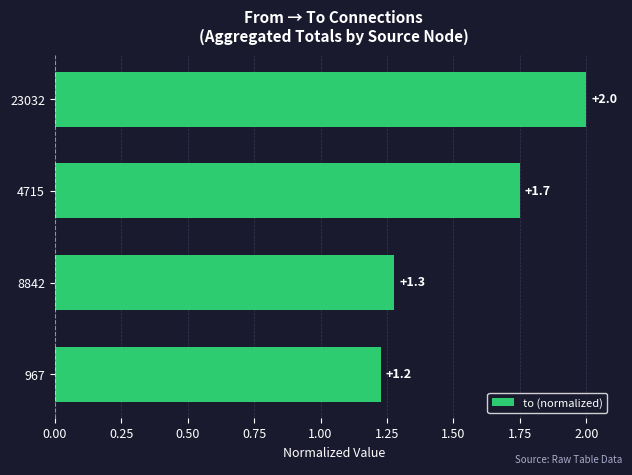

Which has a higher value, 967 or 23032?

23032